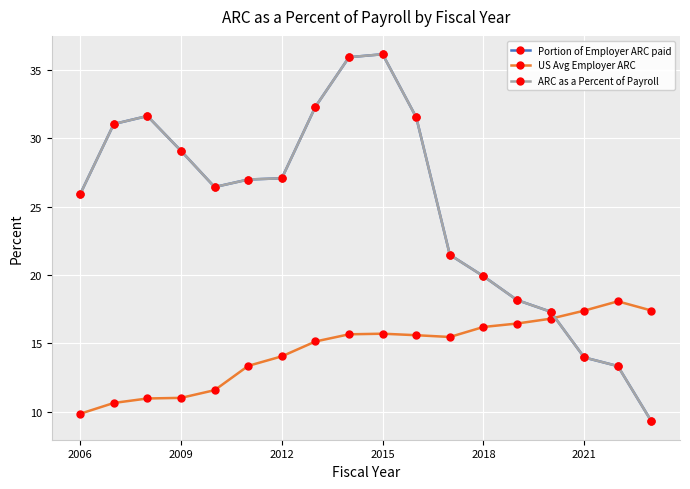

What is the minimum value for US Avg Employer ARC?

9.9